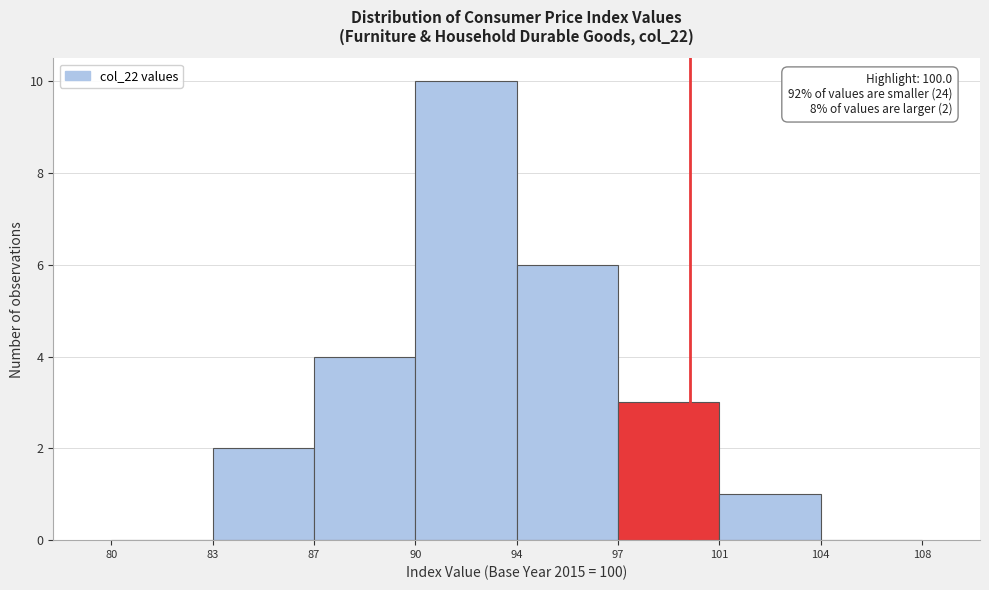

Reading right to left, extract all data points from this chart.

104=0	101=1	97=3	94=6	90=10	87=4	83=2	80=0